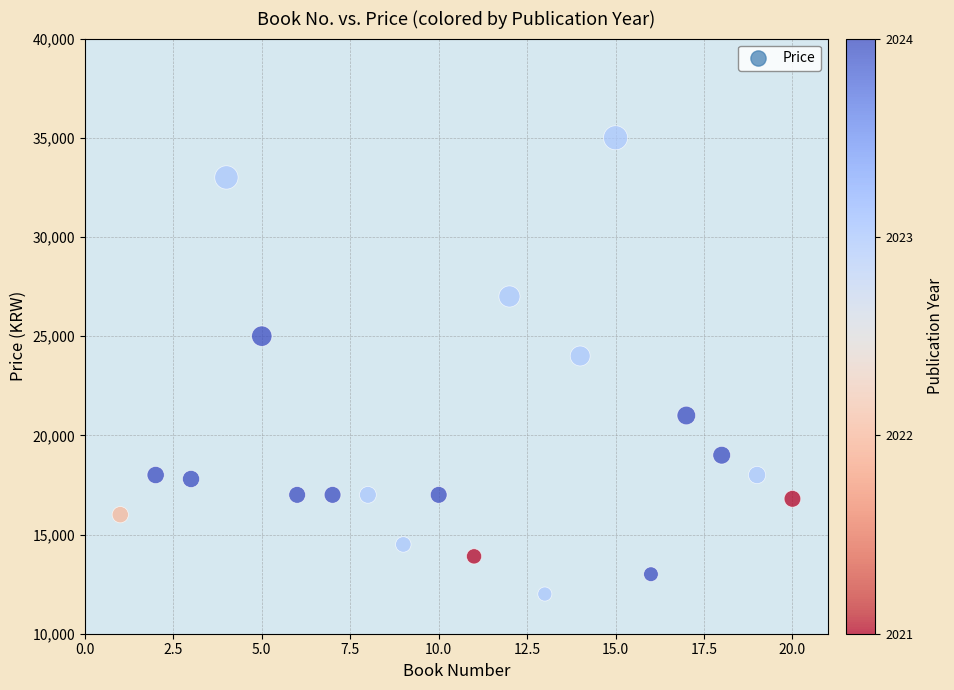

What Y value in the scatter plot is closest to 23500?

24000